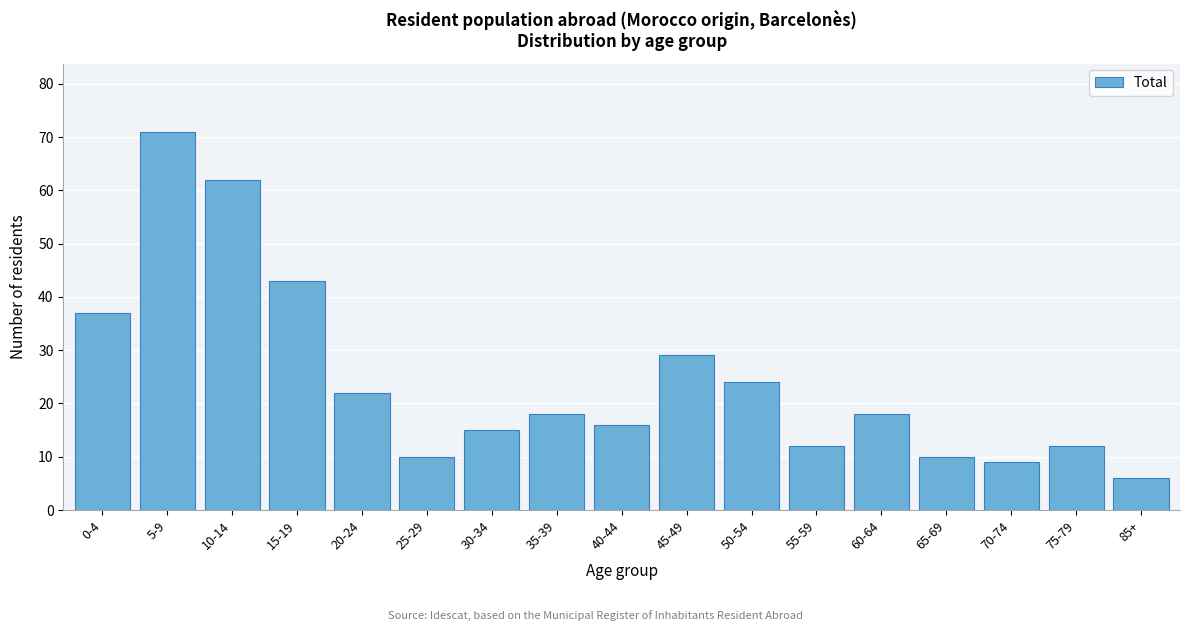

Reading right to left, what are all the values shown in this chart?

6	12	9	10	18	12	24	29	16	18	15	10	22	43	62	71	37